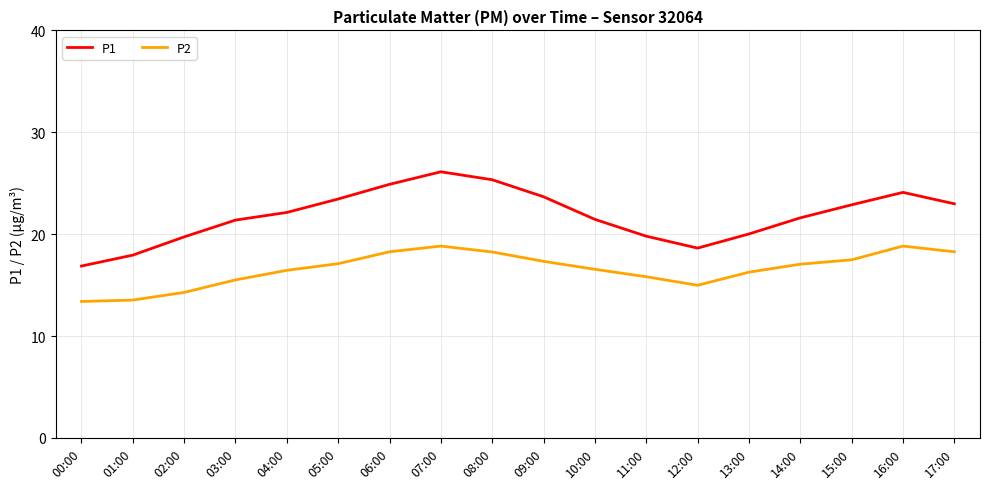

What are all the series names shown in the legend?

P1, P2